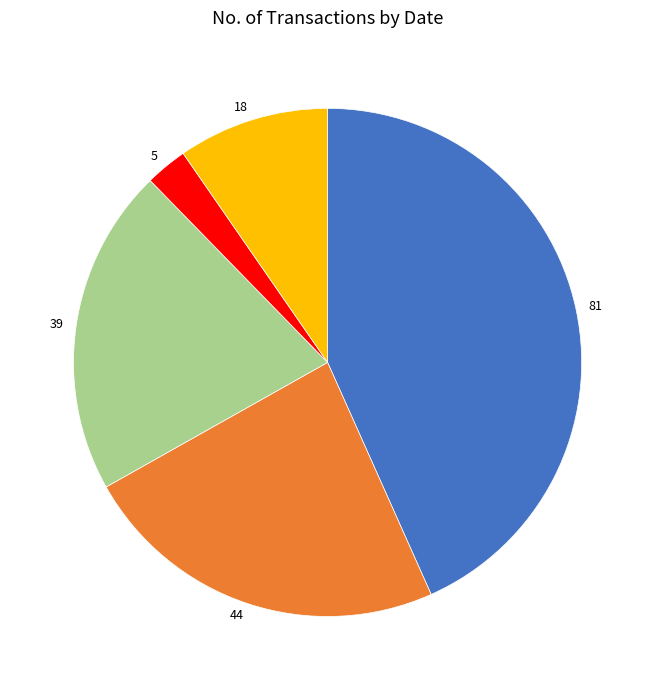

The 44 slice represents 24% of the pie. True or false?

True